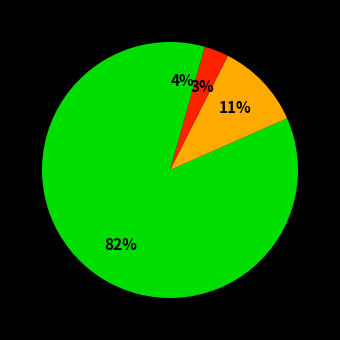

How many slices are in this pie chart?

4